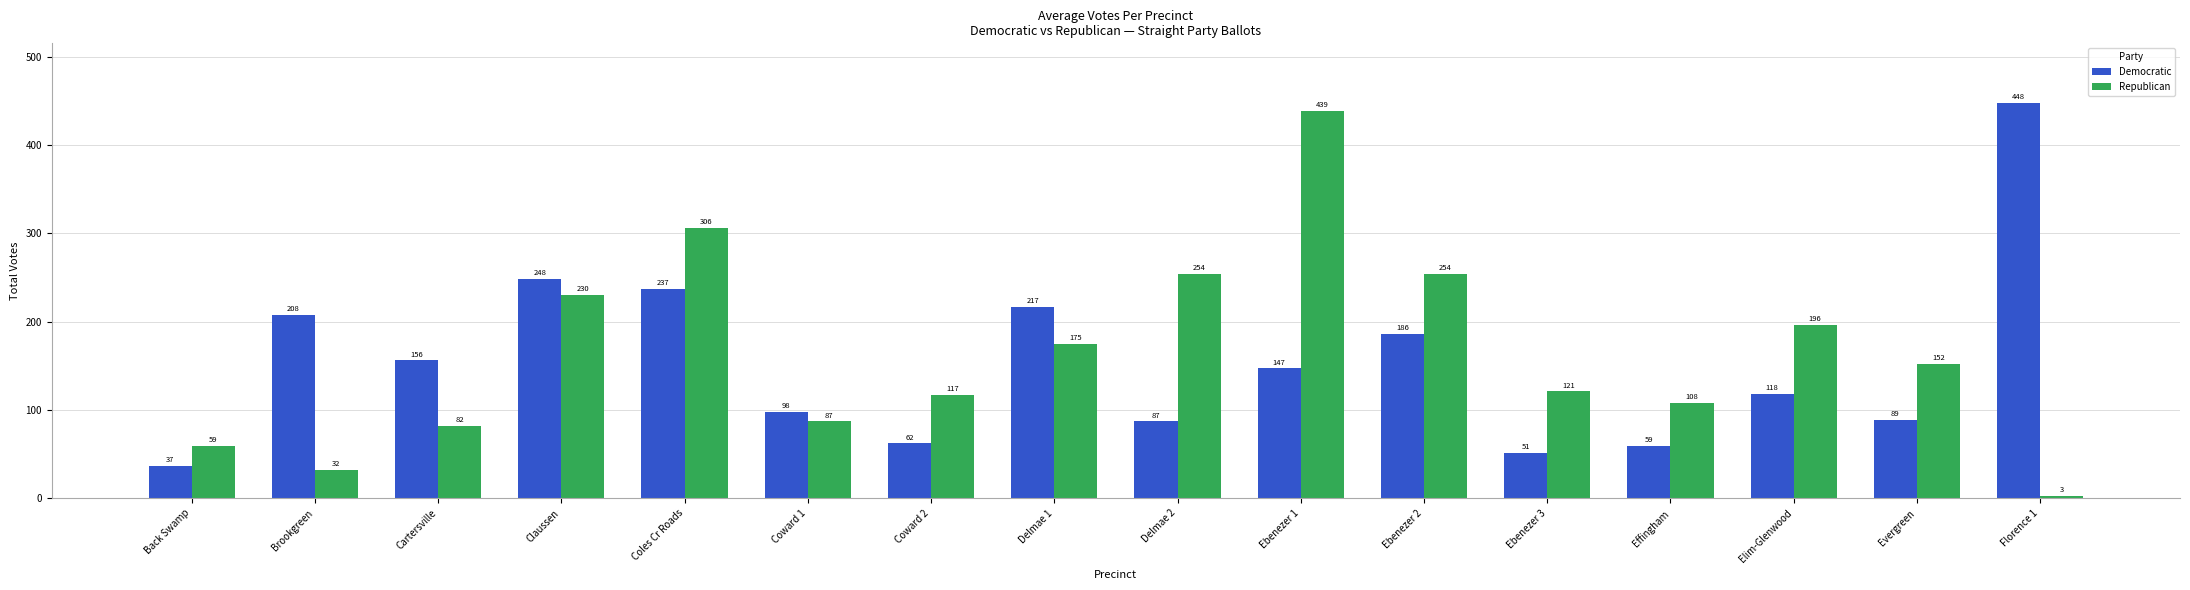

Reading left to right, what are all the values shown in this chart?

Democratic: Back Swamp=37	Brookgreen=208	Cartersville=156	Claussen=248	Coles Cr Roads=237	Coward 1=98	Coward 2=62	Delmae 1=217	Delmae 2=87	Ebenezer 1=147	Ebenezer 2=186	Ebenezer 3=51	Effingham=59	Elim-Glenwood=118	Evergreen=89	Florence 1=448
Republican: Back Swamp=59	Brookgreen=32	Cartersville=82	Claussen=230	Coles Cr Roads=306	Coward 1=87	Coward 2=117	Delmae 1=175	Delmae 2=254	Ebenezer 1=439	Ebenezer 2=254	Ebenezer 3=121	Effingham=108	Elim-Glenwood=196	Evergreen=152	Florence 1=3